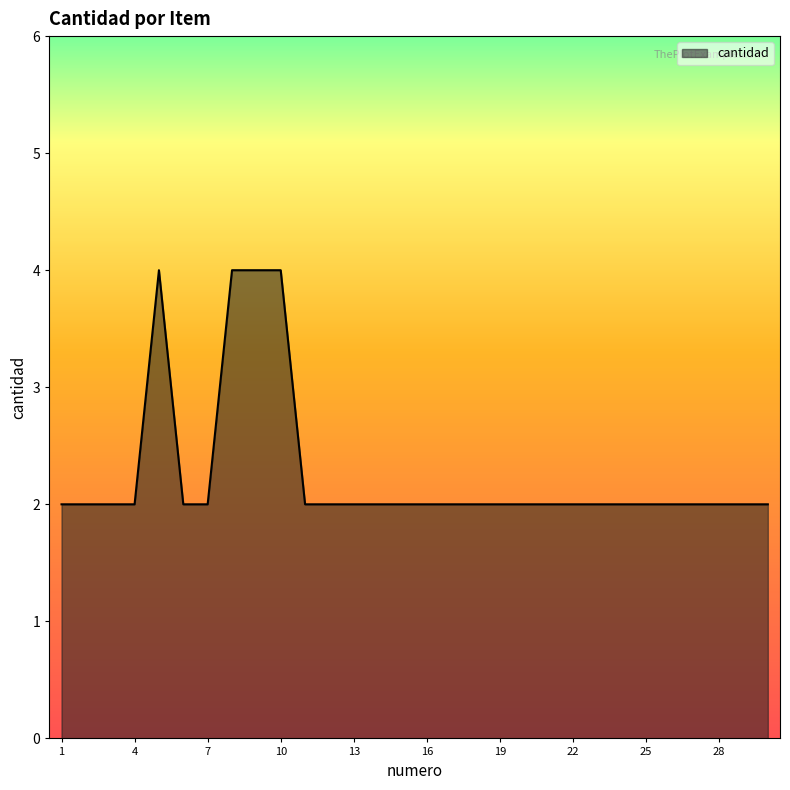

What is the greatest value displayed?

4